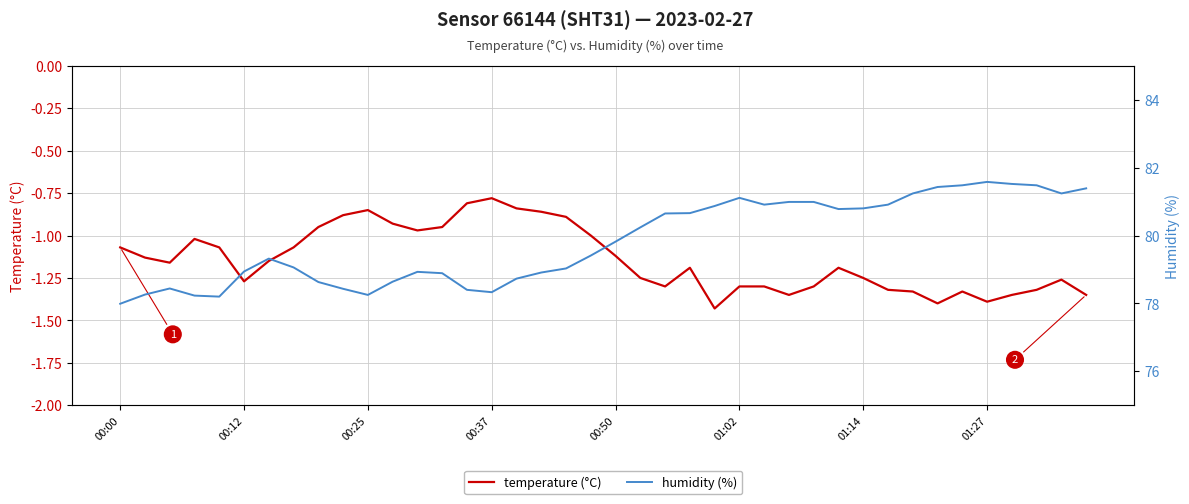

List the series in order of their peak value, highest first.

humidity (%), temperature (°C)